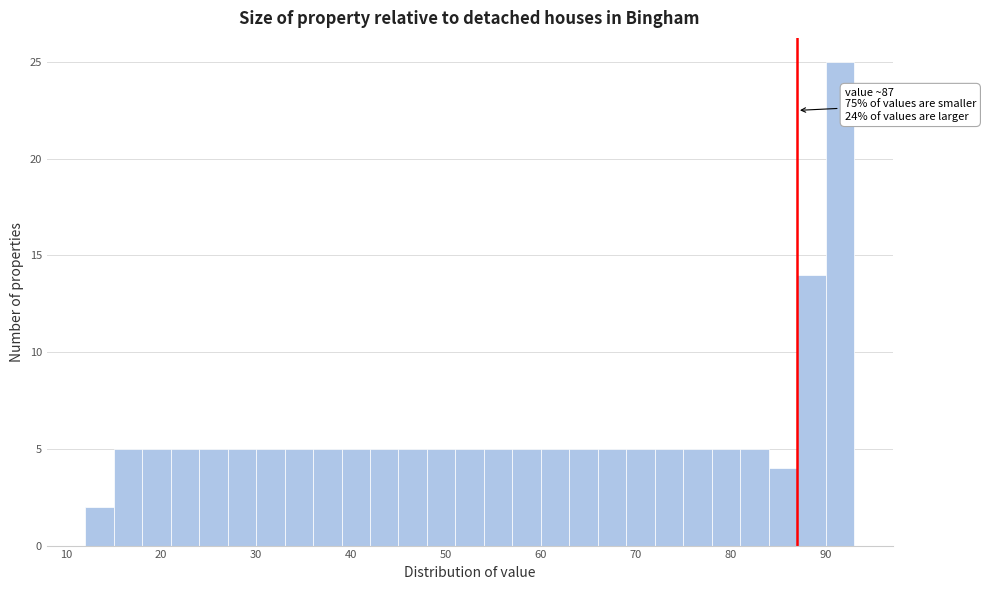

Read against the x-axis, roughly where is the centre of the tallest bar?

92